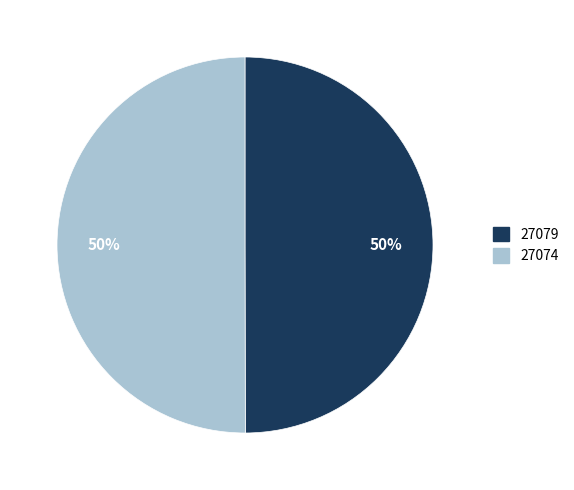

Is it true that 27074 is 99% of the pie?

False